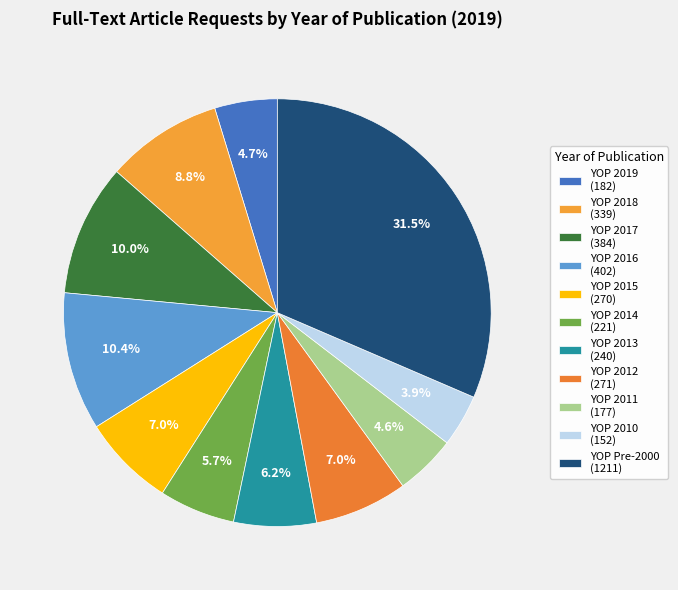

Does YOP 2019 represent more than half of the total?

No